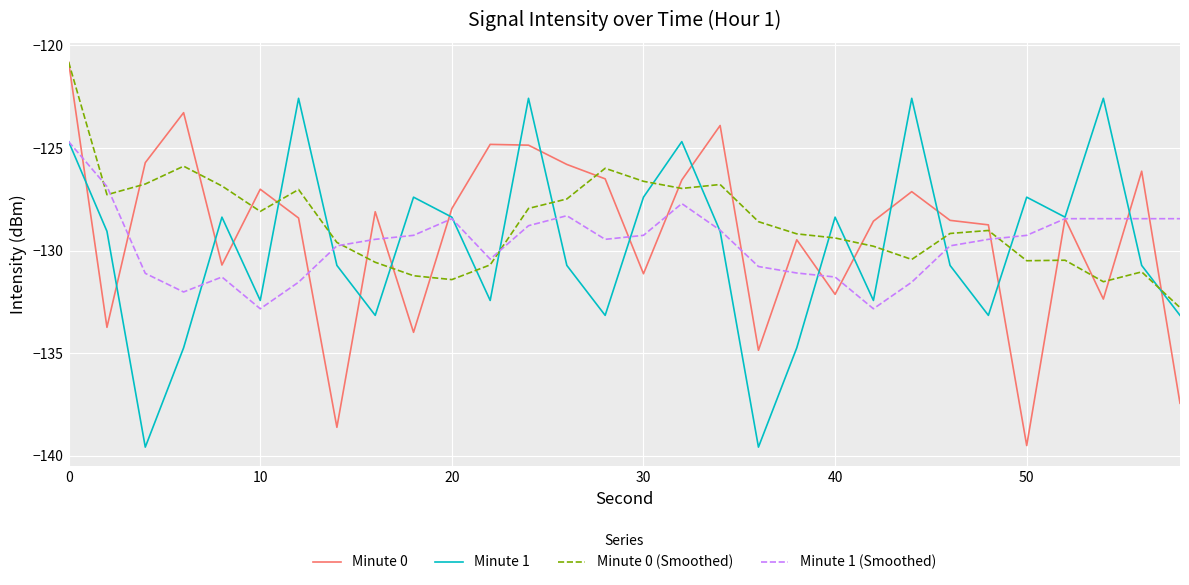

Is this an area chart (filled region under the line)?

No